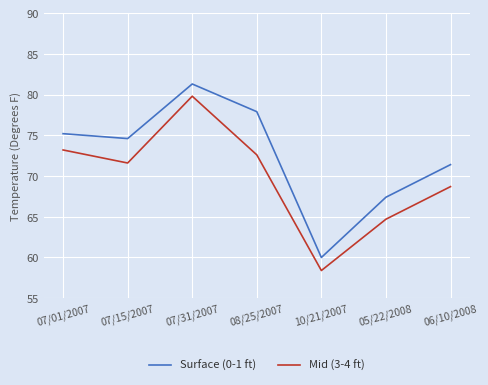

Is this an area chart (filled region under the line)?

No